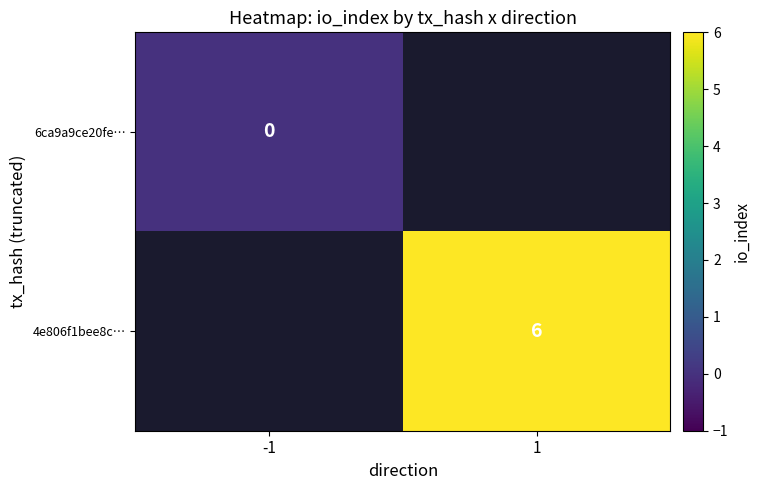

The 4e806f1bee8c… series shows 6 at 1. True or false?

True